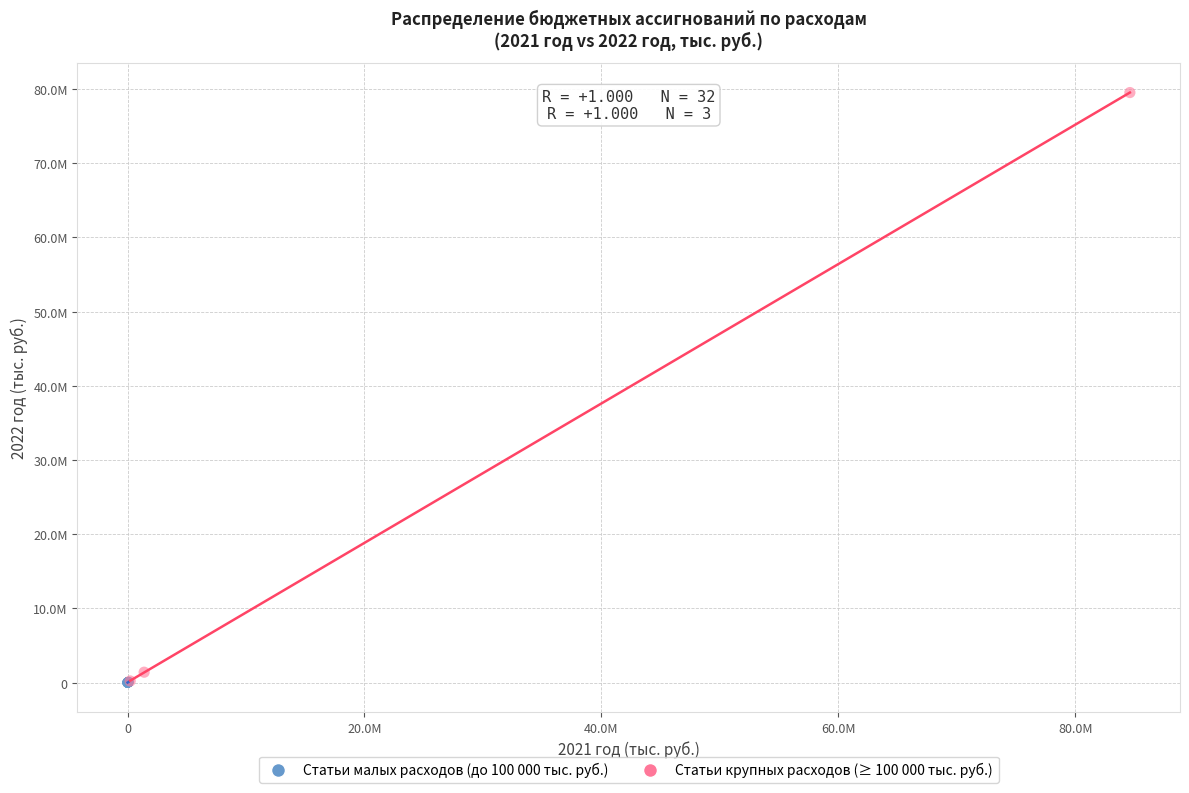

What are all the series names shown in the legend?

Статьи малых расходов (до 100 000 тыс. руб.), Статьи крупных расходов (≥ 100 000 тыс. руб.)